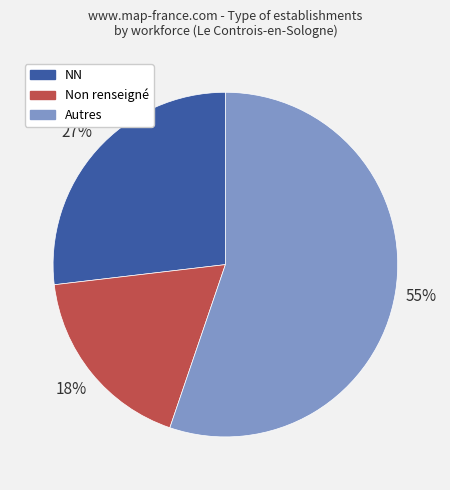

Does any single category account for the majority?

Yes